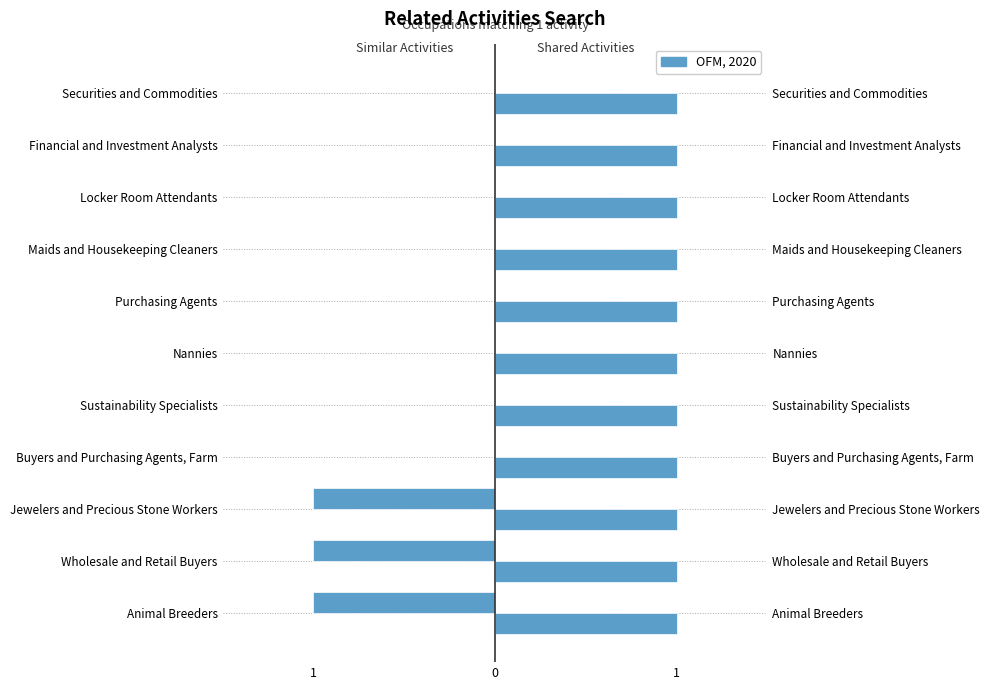

Is it true that Similar Activities equals 0.6 at 8?

False